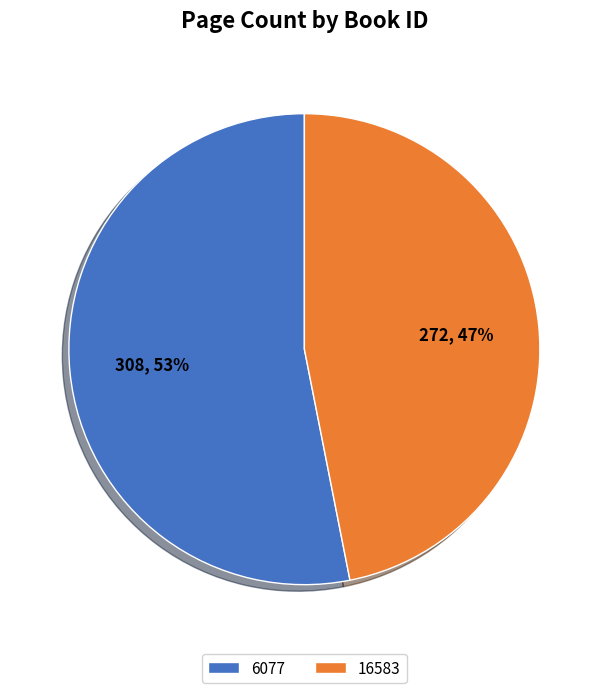

What is the smallest slice in the pie chart?

16583